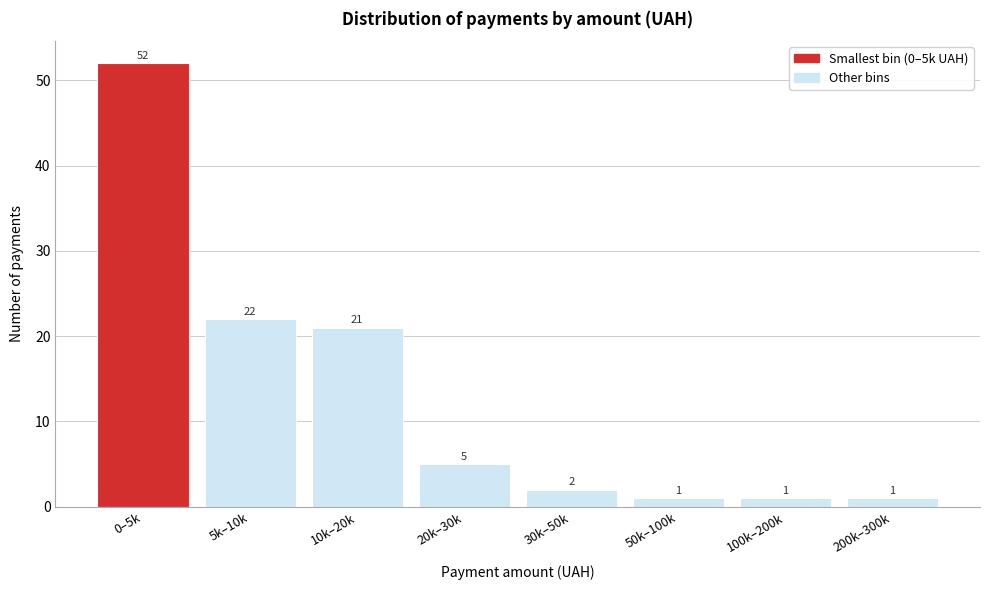

Reading right to left, list all the values displayed in this chart.

1	1	1	2	5	21	22	52